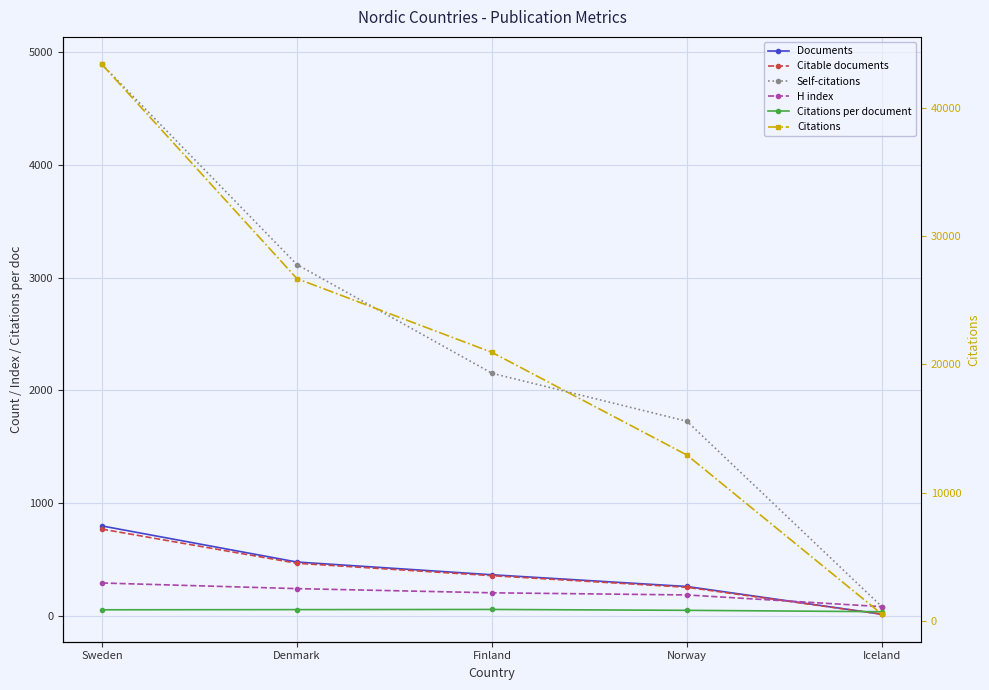

What are all the series names shown in the legend?

Documents, Citable documents, Self-citations, H index, Citations per document, Citations